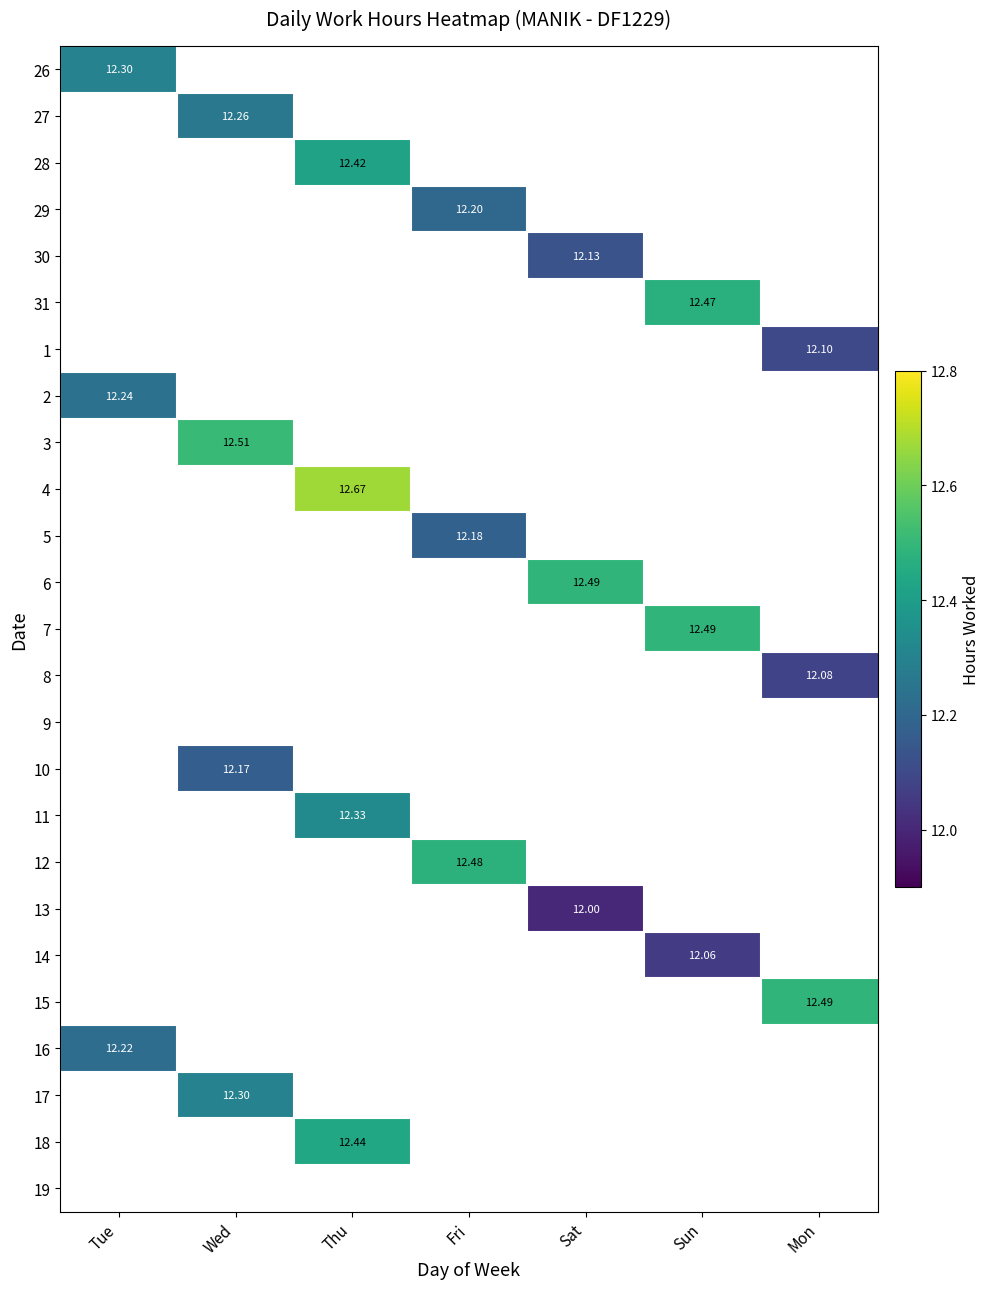

Which label corresponds to the largest value in the chart?

Thu